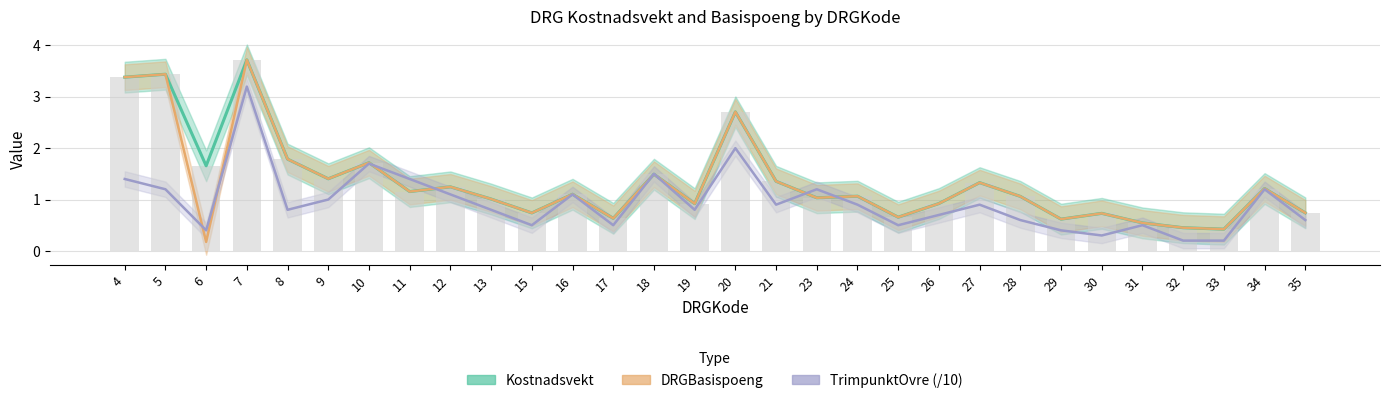

What is the minimum value for TrimpunktOvre?

0.2